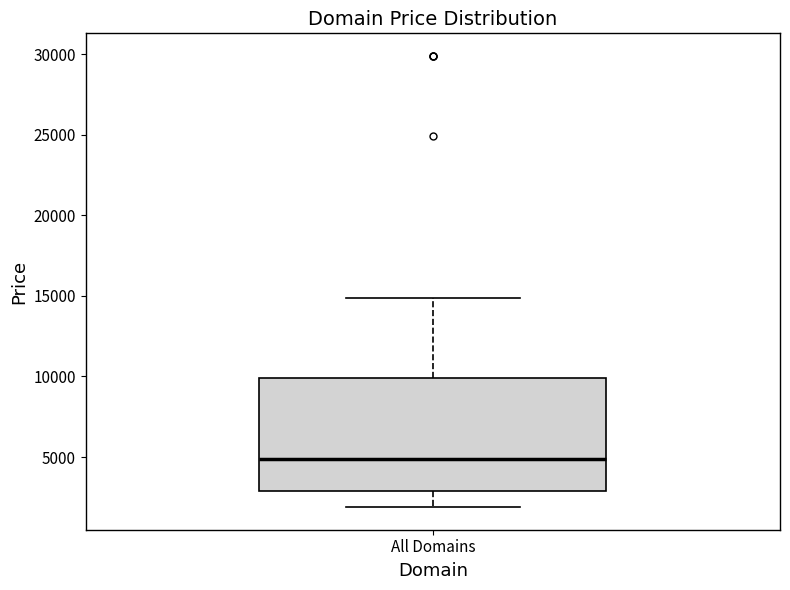

Read this box plot against the y-axis: the position of the median line, the range covered by the box, and the ends of both whiskers. The values are not printed on the chart, so give them approximately, as read against the axis.

median 5000, box 3000 to 10000, whiskers 2000 to 15000